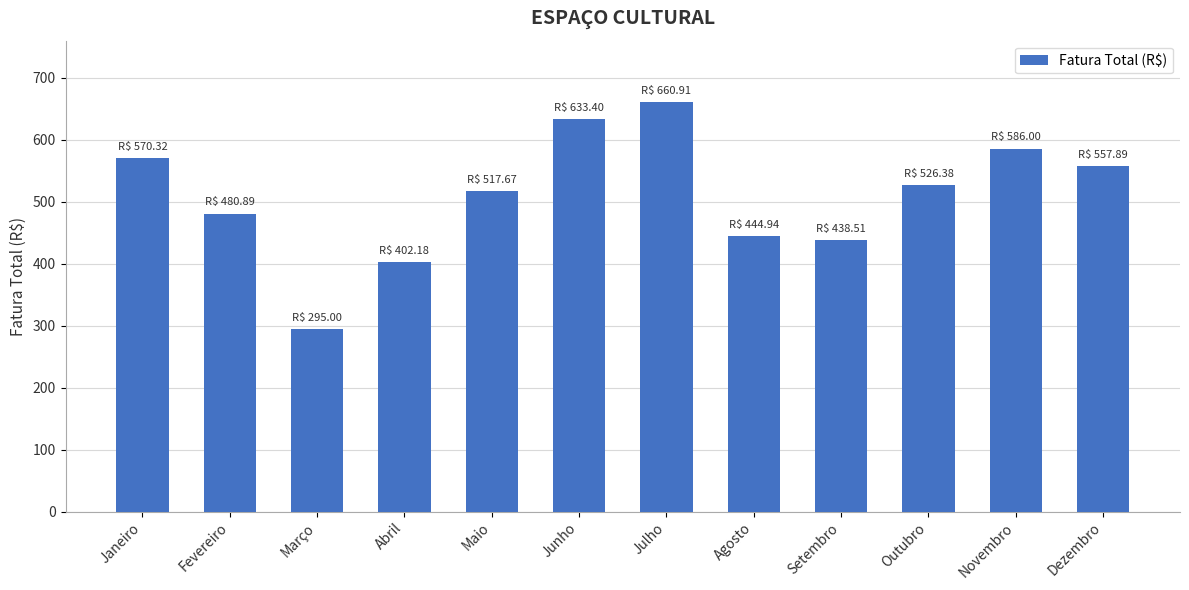

What is the change in value from Agosto to Novembro?

+141.1